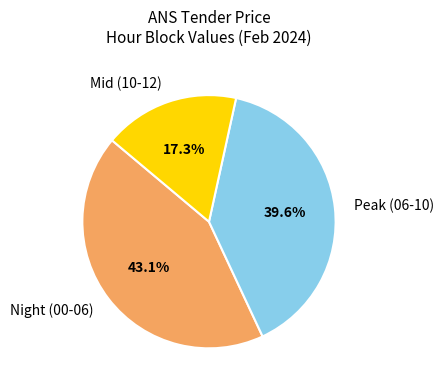

Rank the categories by value from lowest to highest.

Mid (10-12), Peak (06-10), Night (00-06)